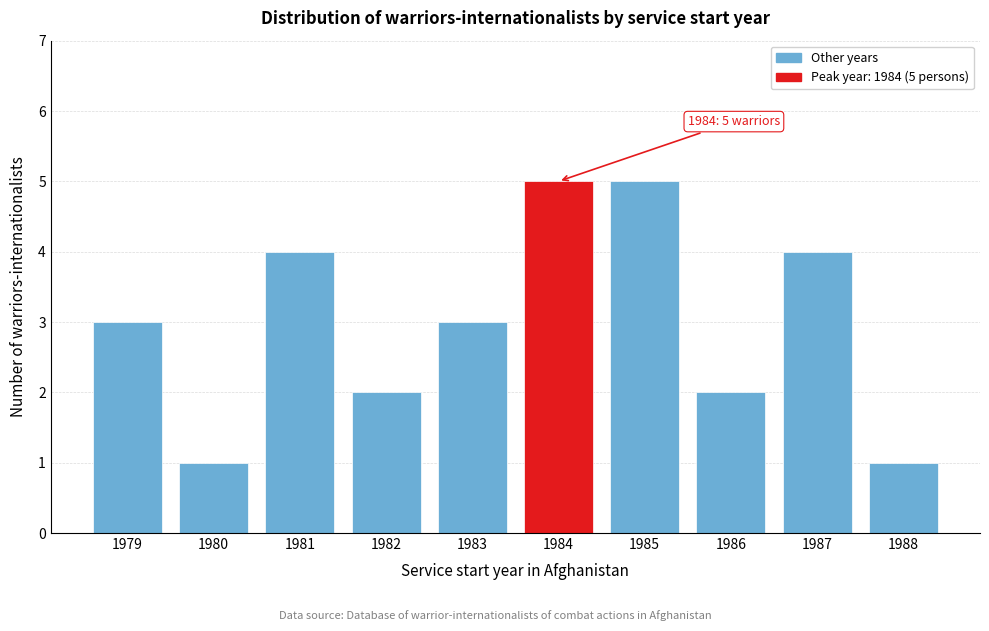

Reading left to right, what are all the values shown in this chart?

1979=3	1980=1	1981=4	1982=2	1983=3	1984=5	1985=5	1986=2	1987=4	1988=1